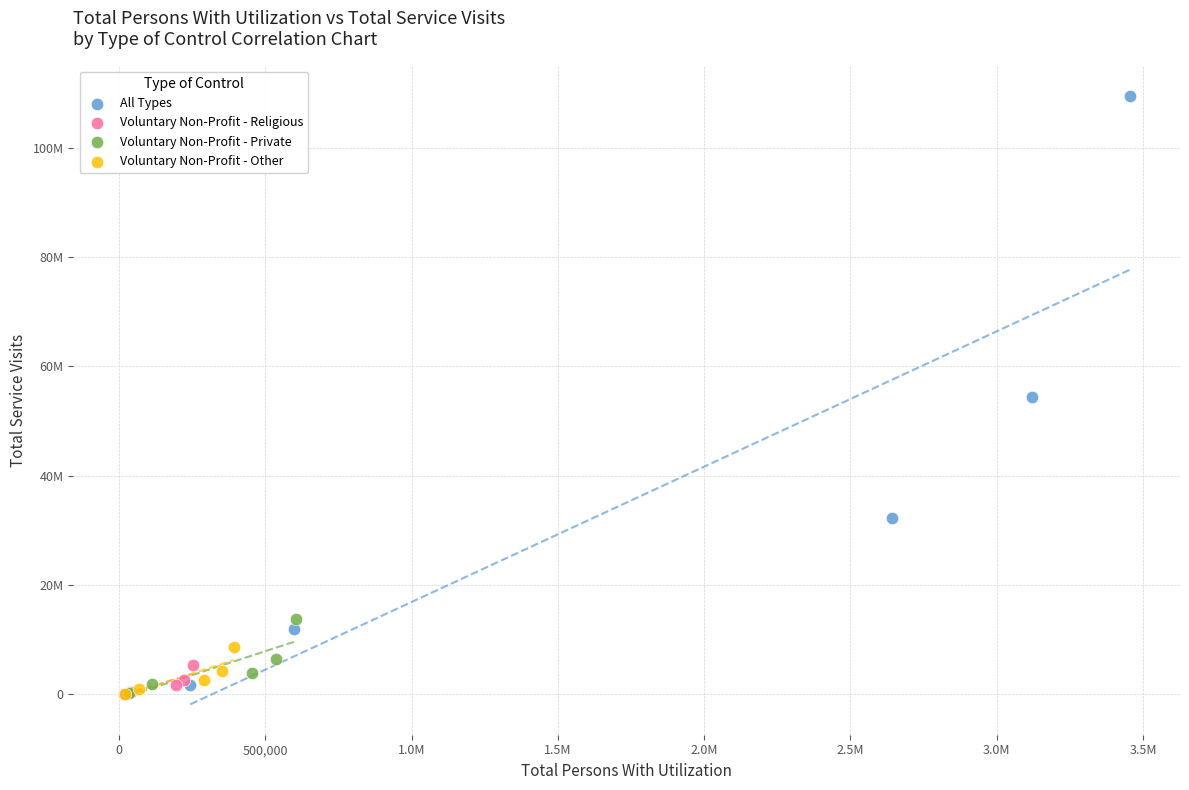

Which series has the widest spread of Y values?

All Types